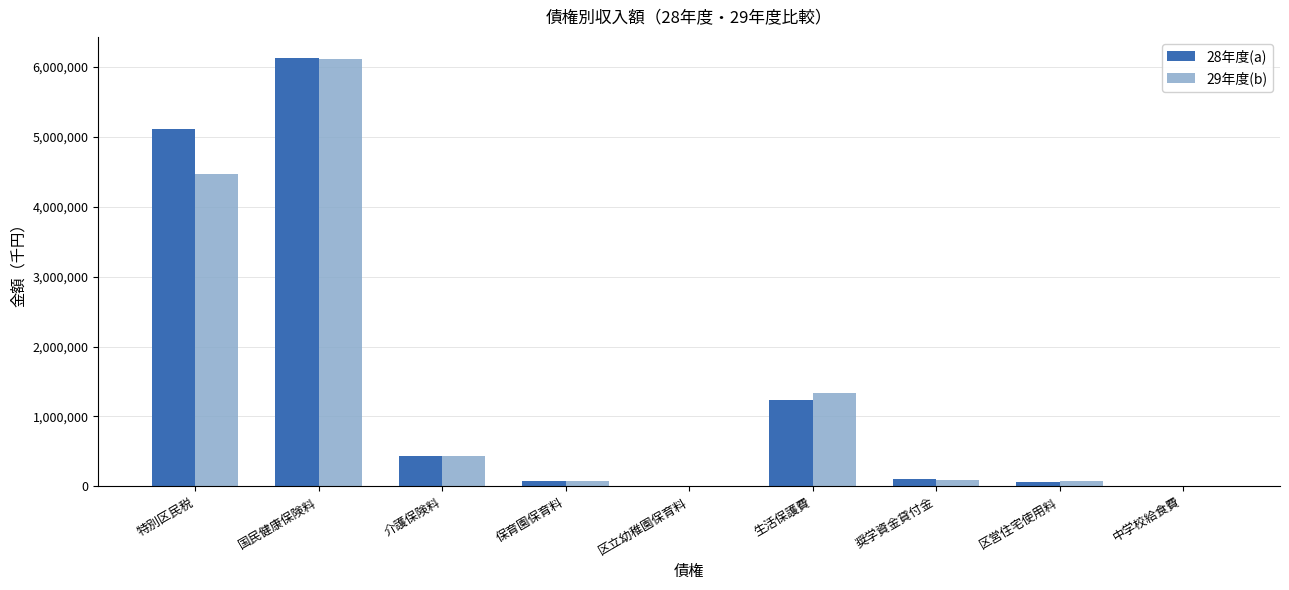

What is the greatest value displayed?

6118794